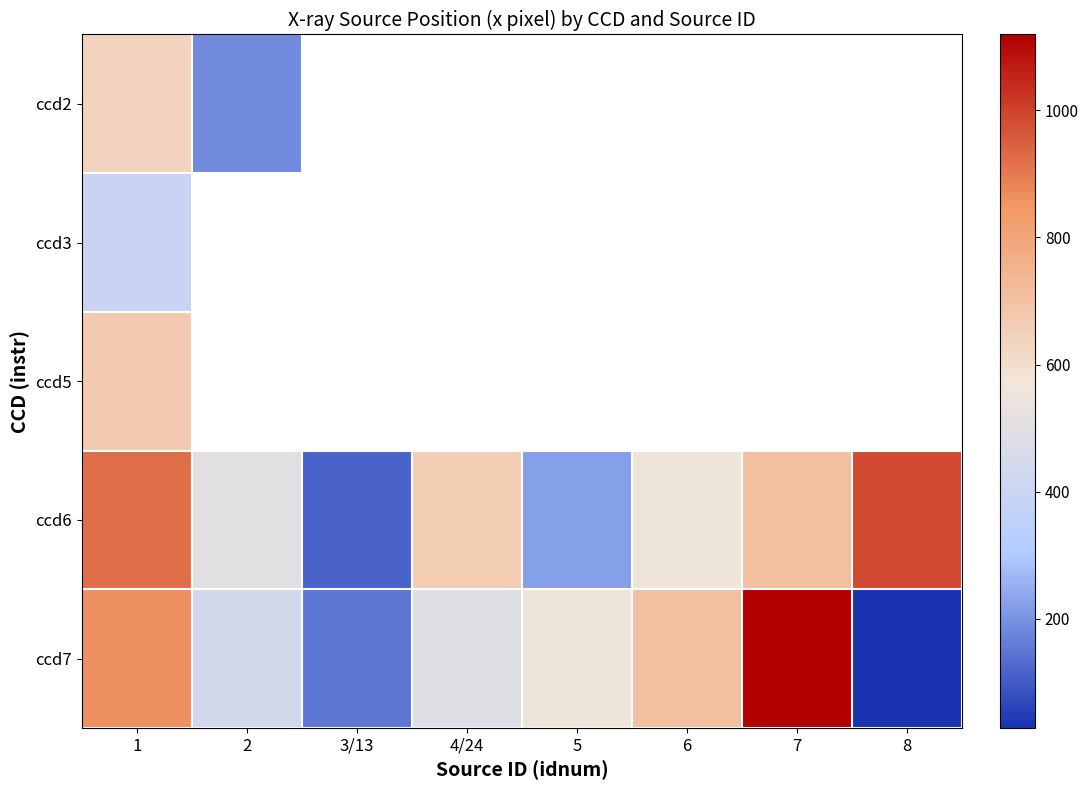

Which has a higher value, 5 or 4/24?

4/24